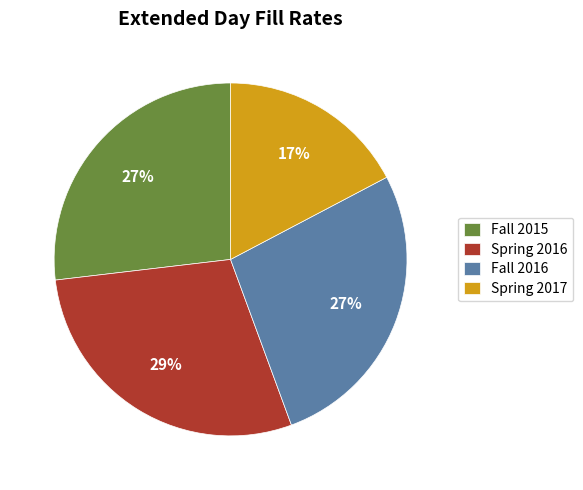

Does any single category account for the majority?

No